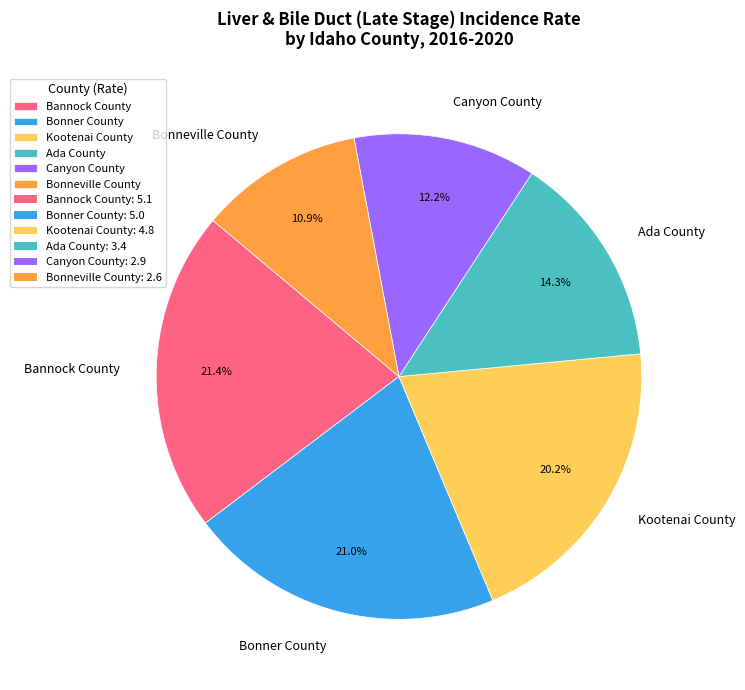

What percentage is the Kootenai County slice, to the nearest percent?

20%